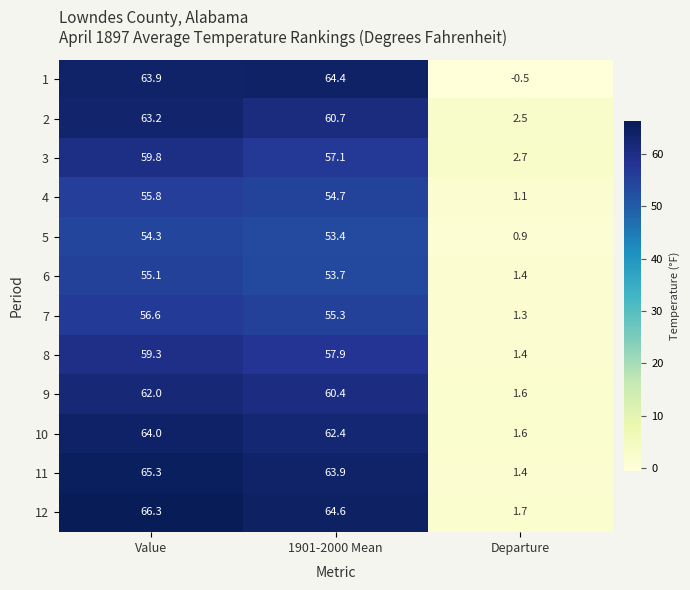

True or false: 8 has a value of 57.9 at 1901-2000 Mean.

True